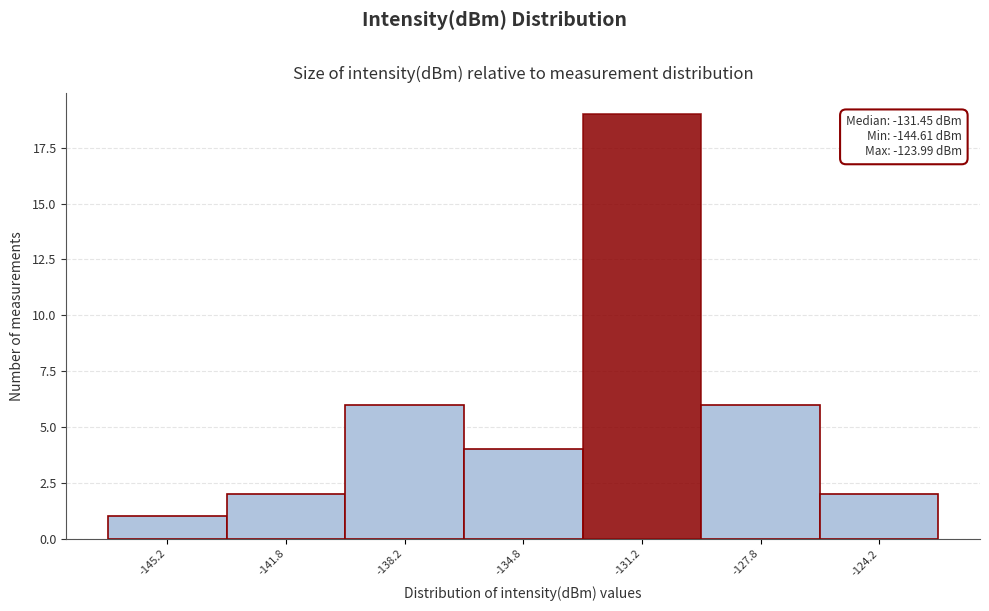

Over which range of the x-axis is the bar tallest?

-133.0 to -129.5